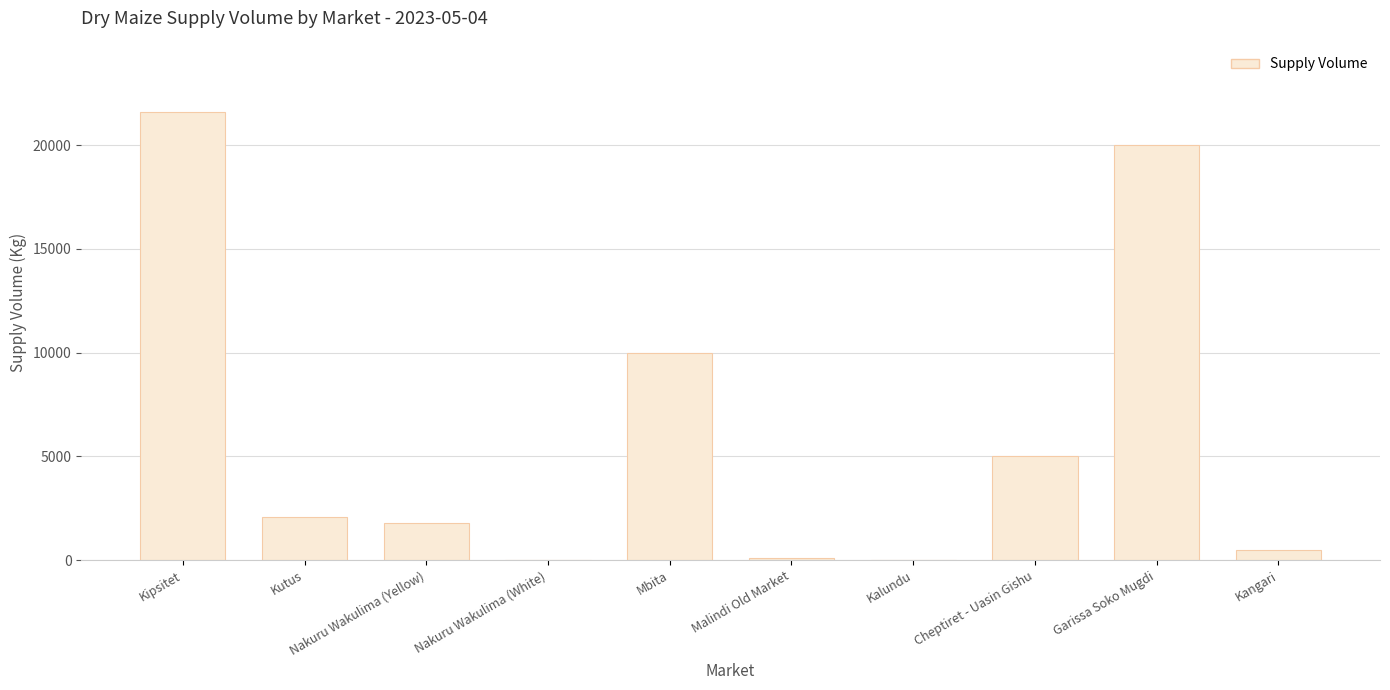

What is the change in value from Kutus to Mbita?

+7930